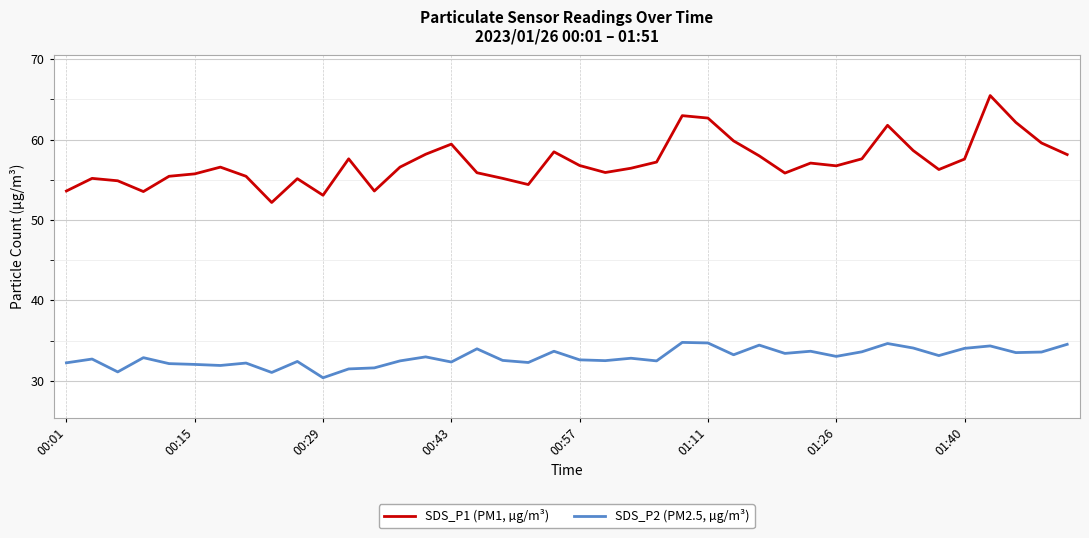

Which series has the largest total across all categories?

SDS_P1 (PM1, µg/m³)